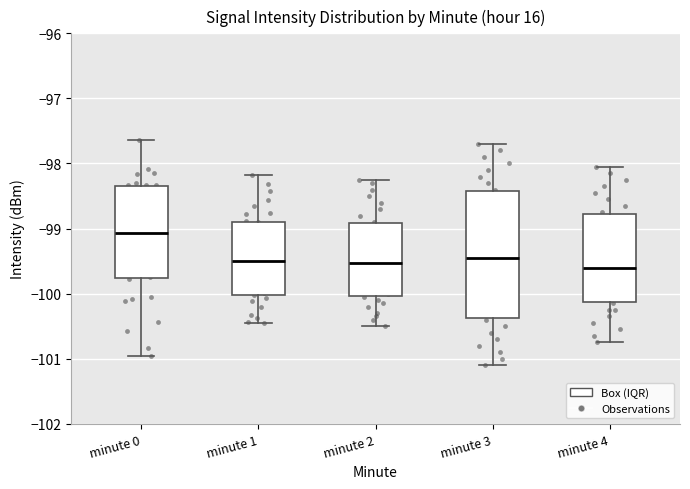

Reading left to right, read every box against the y-axis: the position of its median line, the range the box covers, and the ends of its whiskers. The values are not printed on the chart, so give them approximately, as read against the axis.

minute 0: median -99.1, box -99.8 to -98.3, whiskers -101.0 to -97.6
minute 1: median -99.5, box -100.0 to -98.9, whiskers -100.5 to -98.2
minute 2: median -99.5, box -100.0 to -98.9, whiskers -100.5 to -98.2
minute 3: median -99.4, box -100.4 to -98.4, whiskers -101.1 to -97.7
minute 4: median -99.6, box -100.1 to -98.8, whiskers -100.7 to -98.0